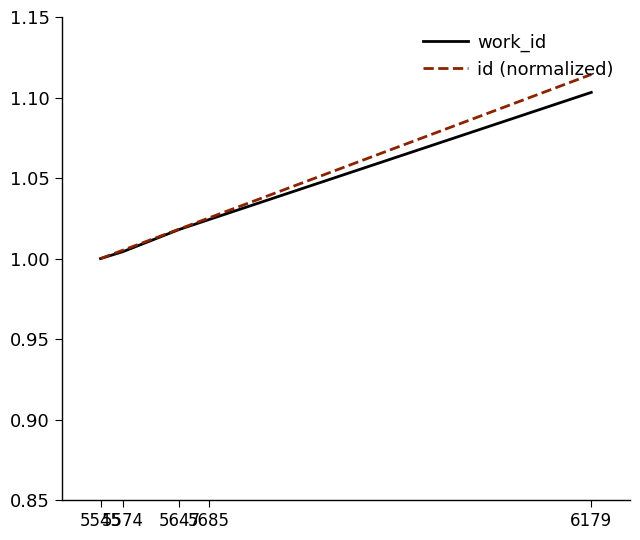

What is the sum of all work_id values?

5.1